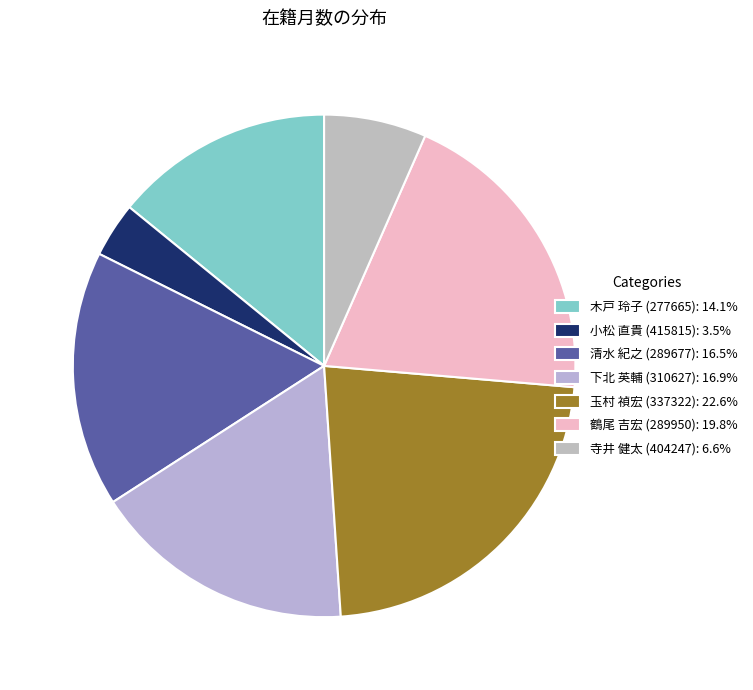

Does 小松 直貴 (415815) account for over 50% of the chart?

No